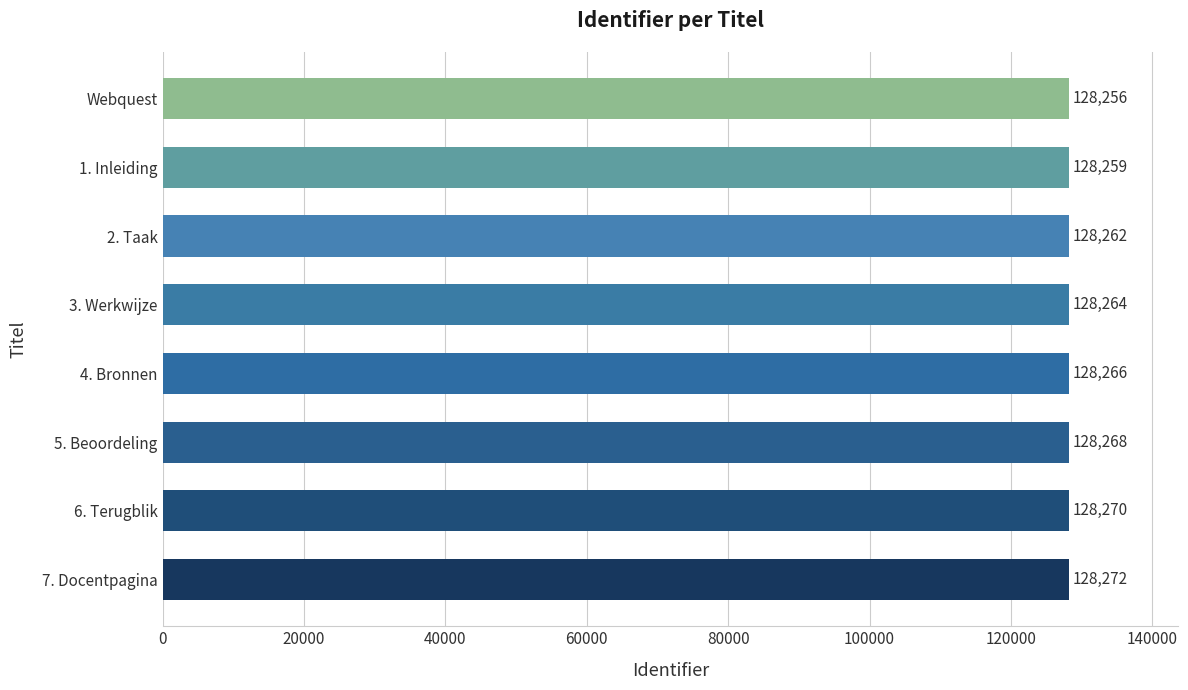

List the labels in order of value, smallest first.

Webquest, 1. Inleiding, 2. Taak, 3. Werkwijze, 4. Bronnen, 5. Beoordeling, 6. Terugblik, 7. Docentpagina